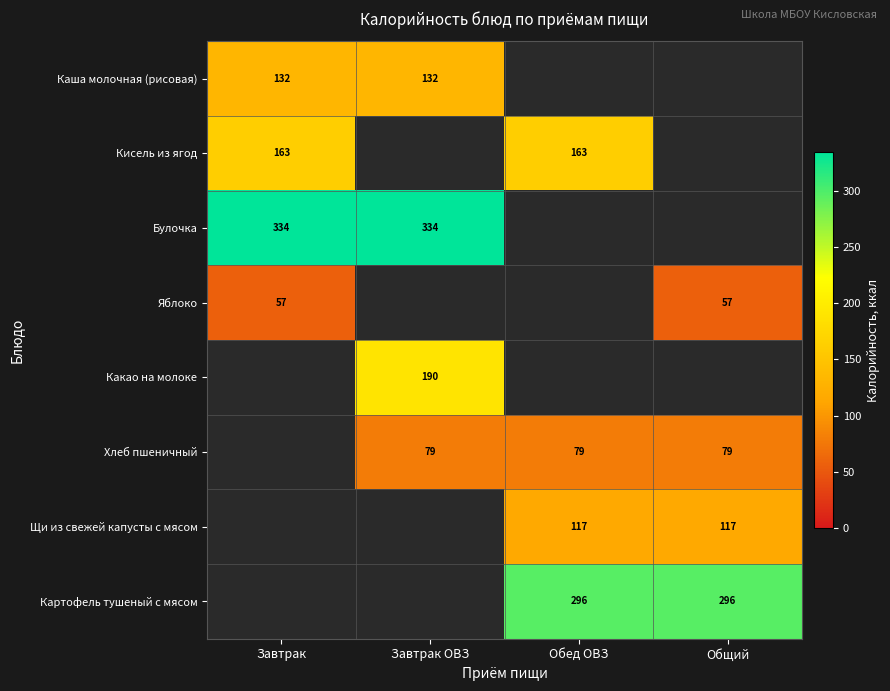

Is it true that Каша молочная (рисовая) equals 132 at Завтрак?

True